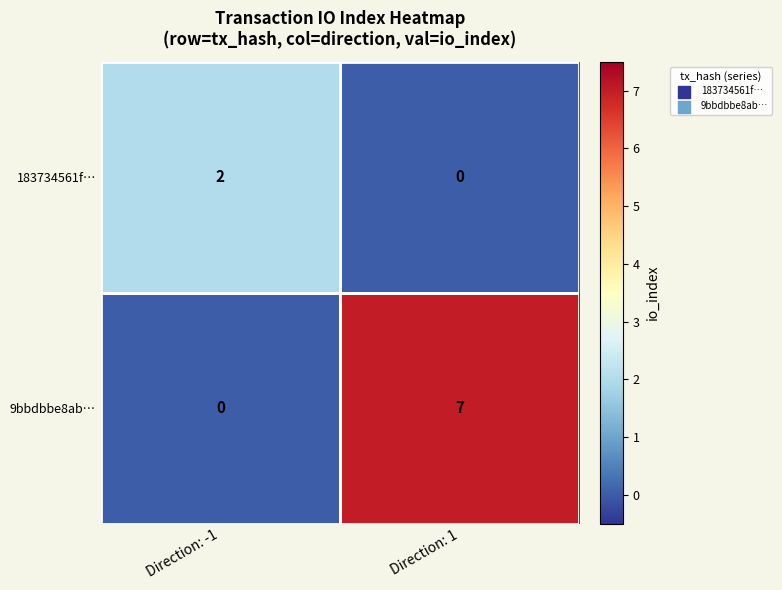

List the series in order of their overall mean, highest first.

9bbdbbe8ab…, 183734561f…